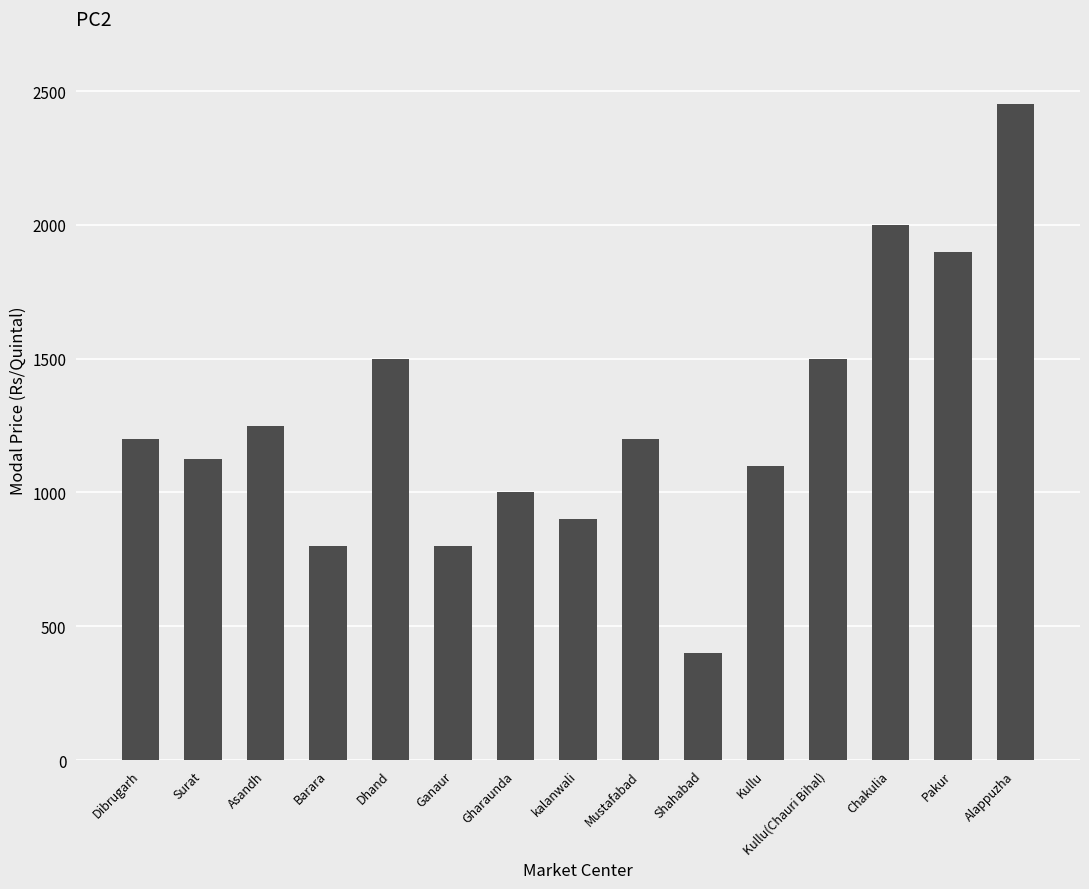

What is the maximum value shown in the chart?

2450